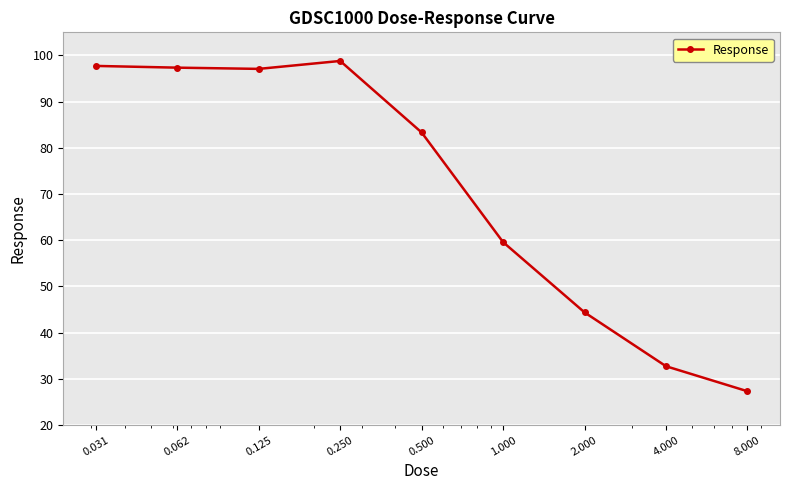

True or false: there are more than 0 points higher than both neighbors.

True